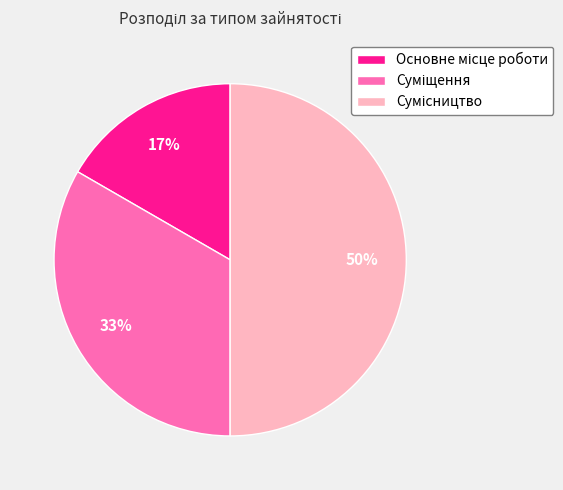

To the nearest percent, what is the difference between the largest and smallest slice percentages?

33%